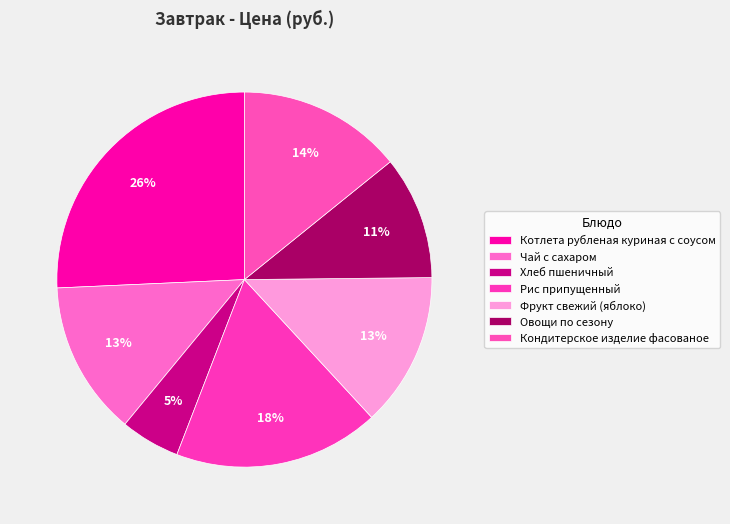

To the nearest percent, what is the difference between the Рис припущенный and Хлеб пшеничный slice percentages?

13%